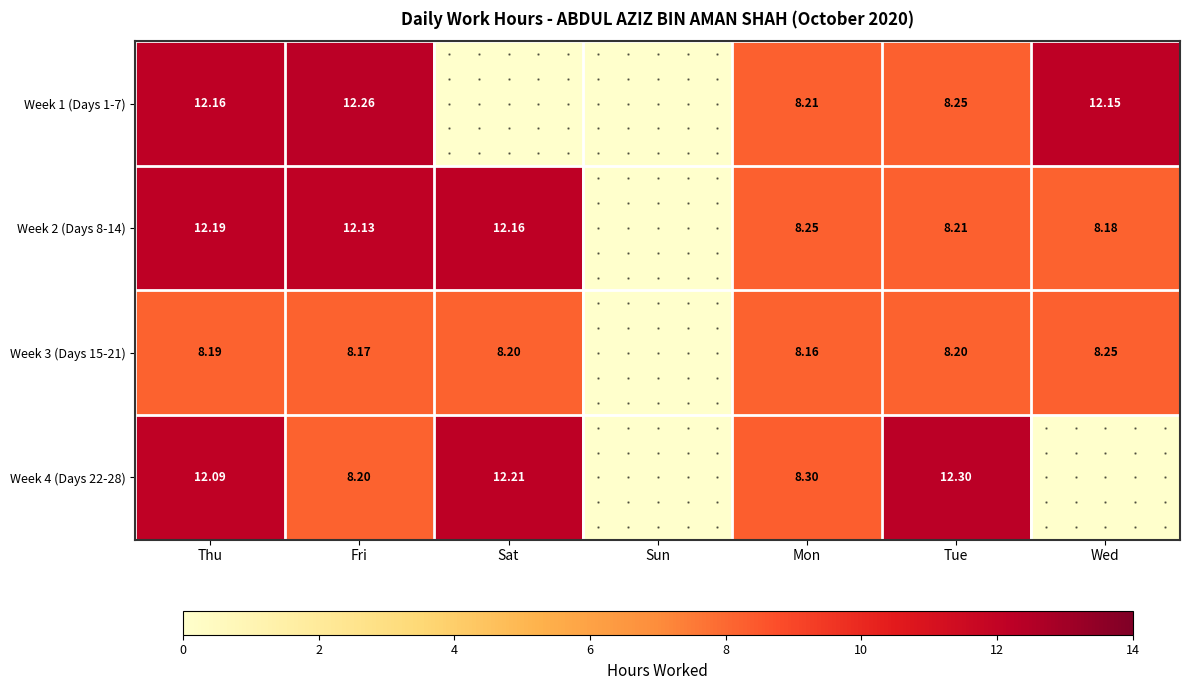

What is the sum of all Week 3 (Days 15-21) values?

49.2